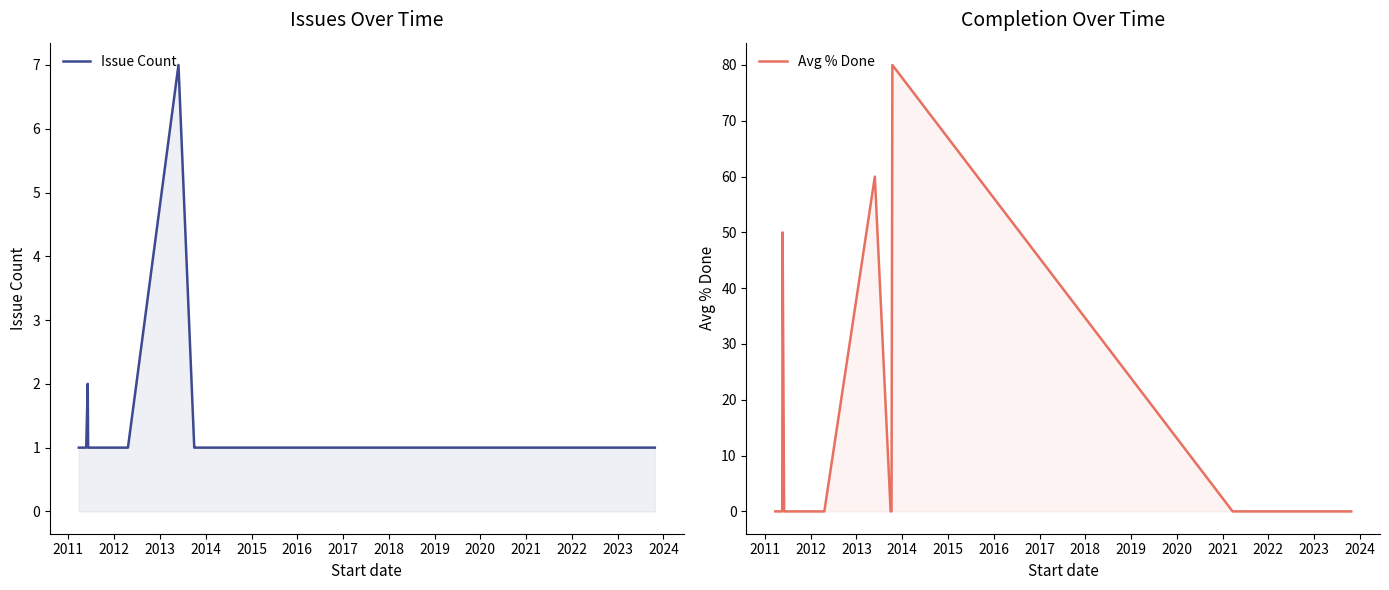

What is the difference between the maximum and second lowest values in the Issue Count series?

6